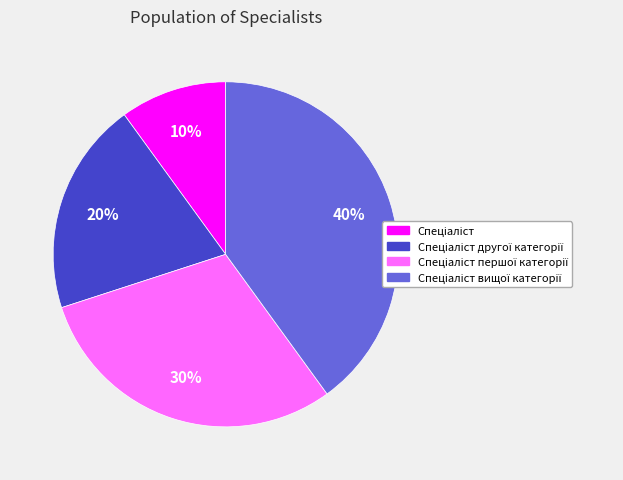

Is there a majority slice in this chart?

No